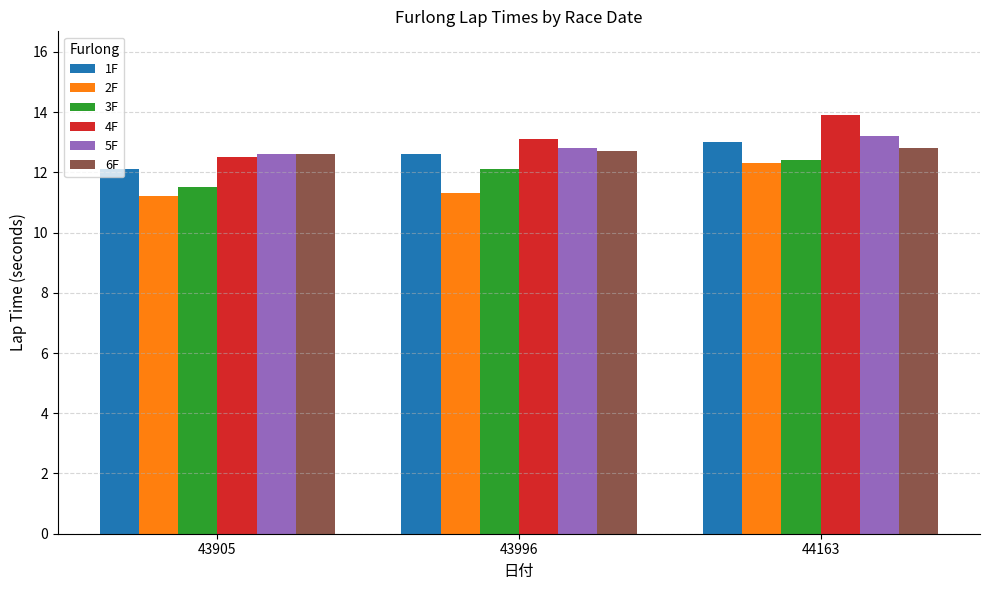

What is the sum of all 4F values?

39.5